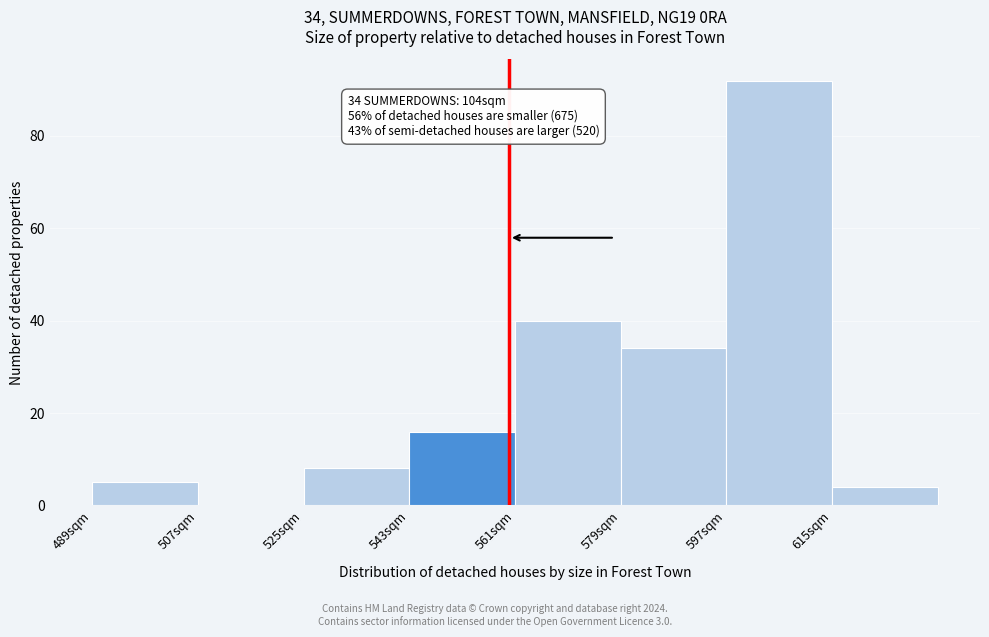

Which range on the x-axis has the tallest bar?

597 to 615